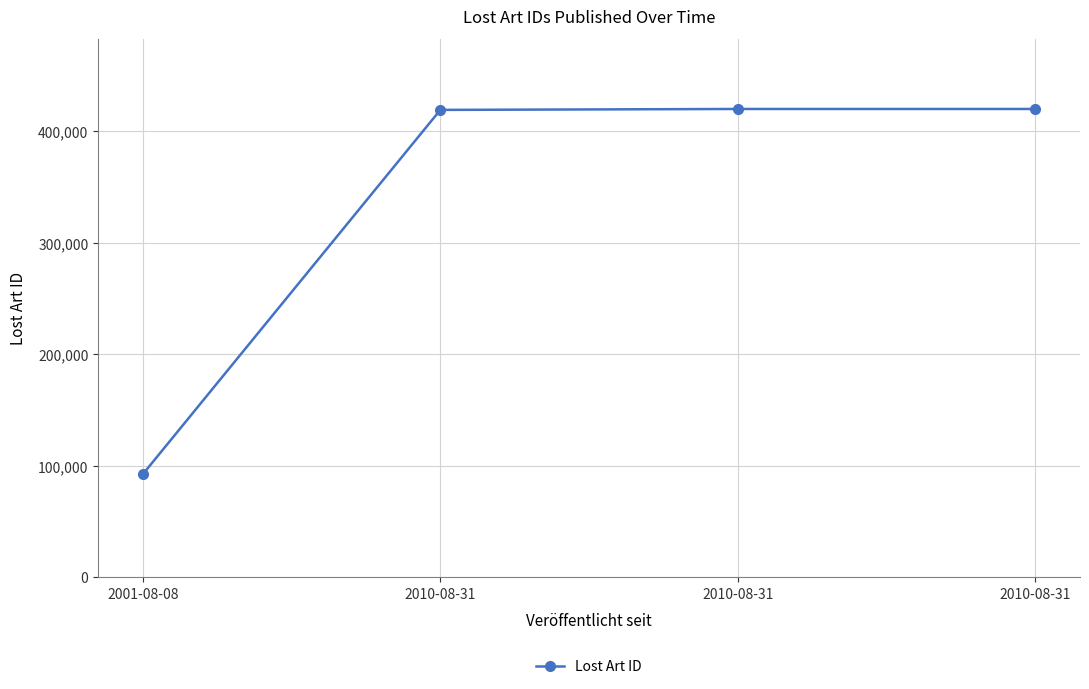

How many categories are shown in the chart?

4